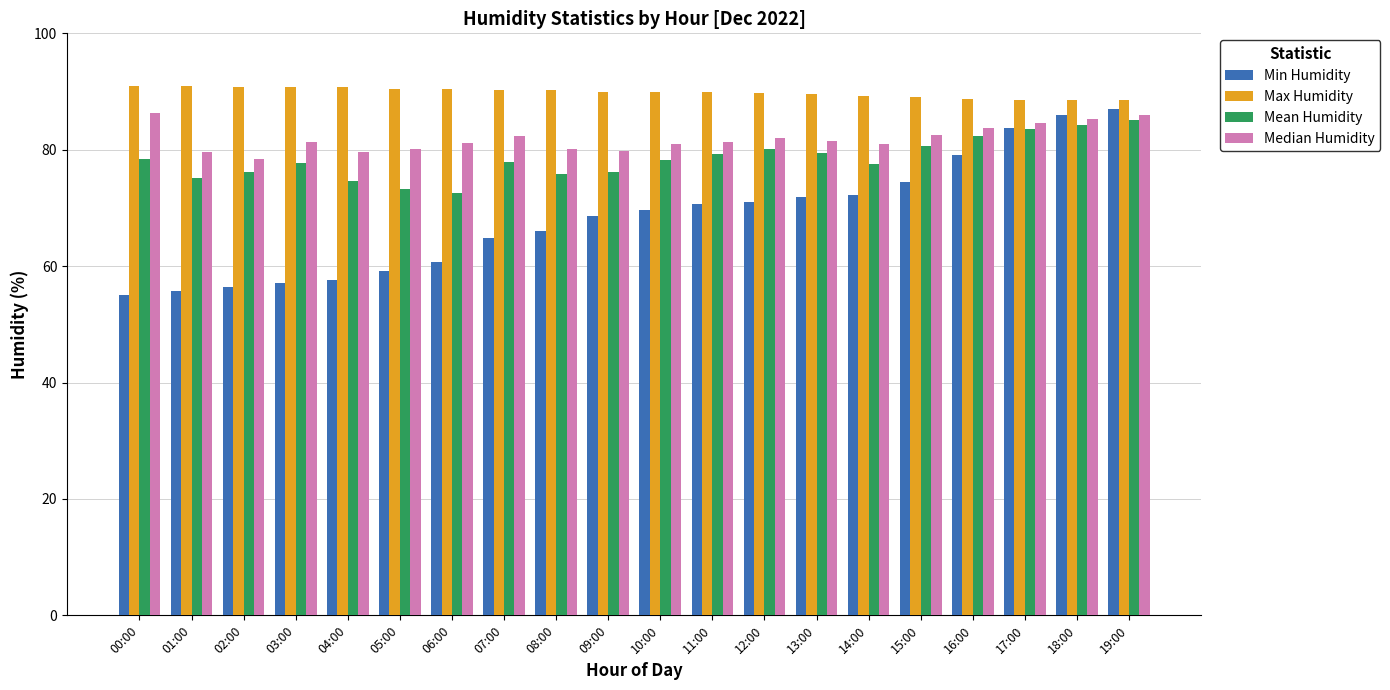

Count the number of categories in the chart.

20